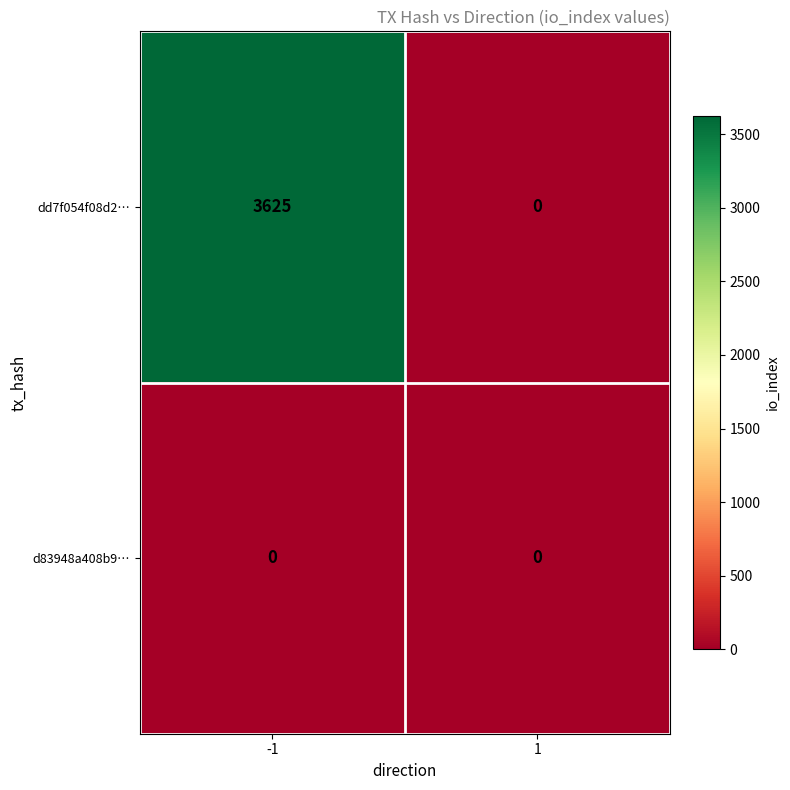

Reading left to right, transcribe all the data shown in this chart.

dd7f054f08d2…: -1=3625	1=0
d83948a408b9…: -1=0	1=0